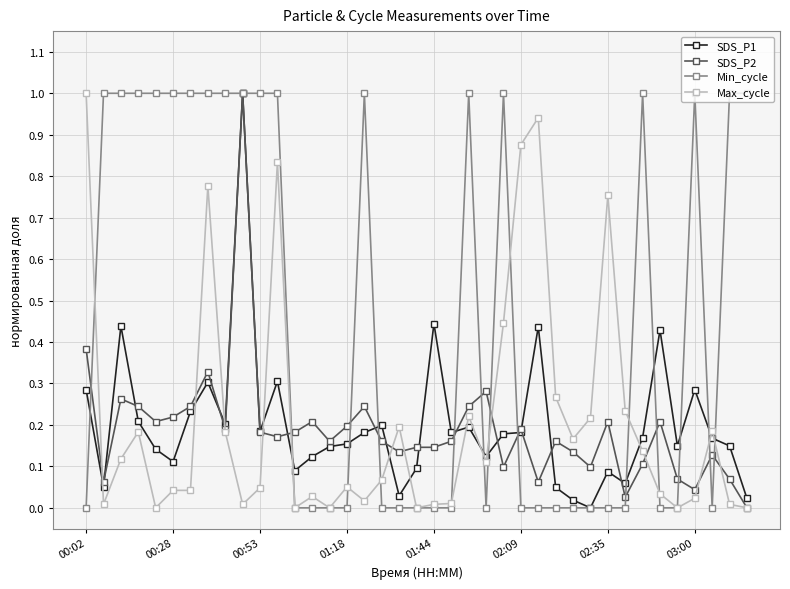

Which series has the largest total across all categories?

Min_cycle